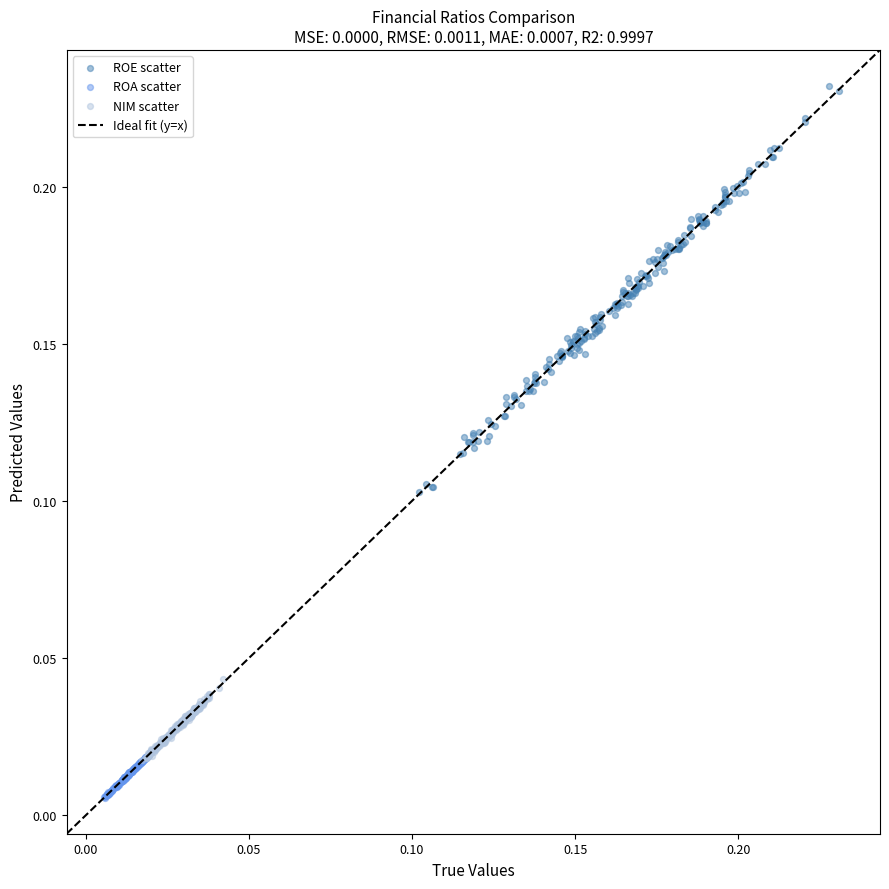

Which series reaches the maximum Y coordinate?

ROE scatter